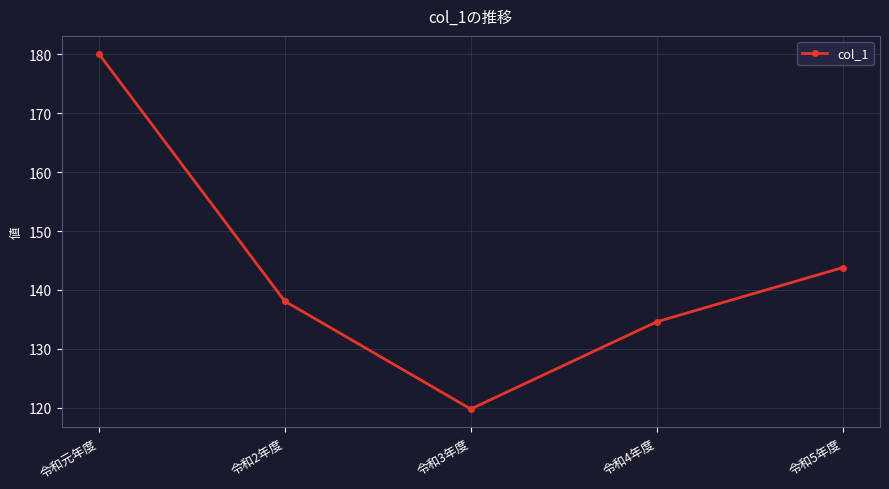

What is the difference between the second highest and second lowest values?

9.2